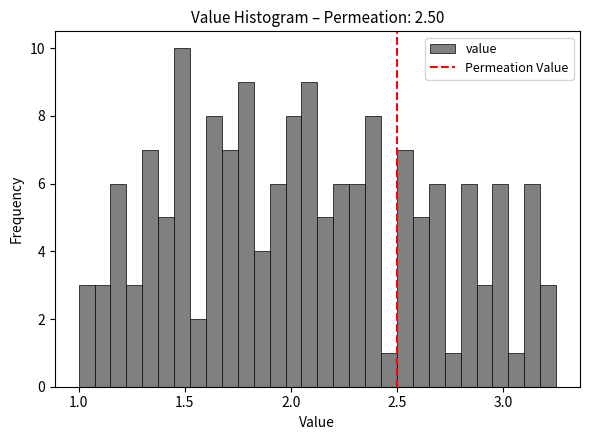

Around what value on the x-axis is the tallest bar? Give the approximate position of its centre, as read against the axis.

1.50